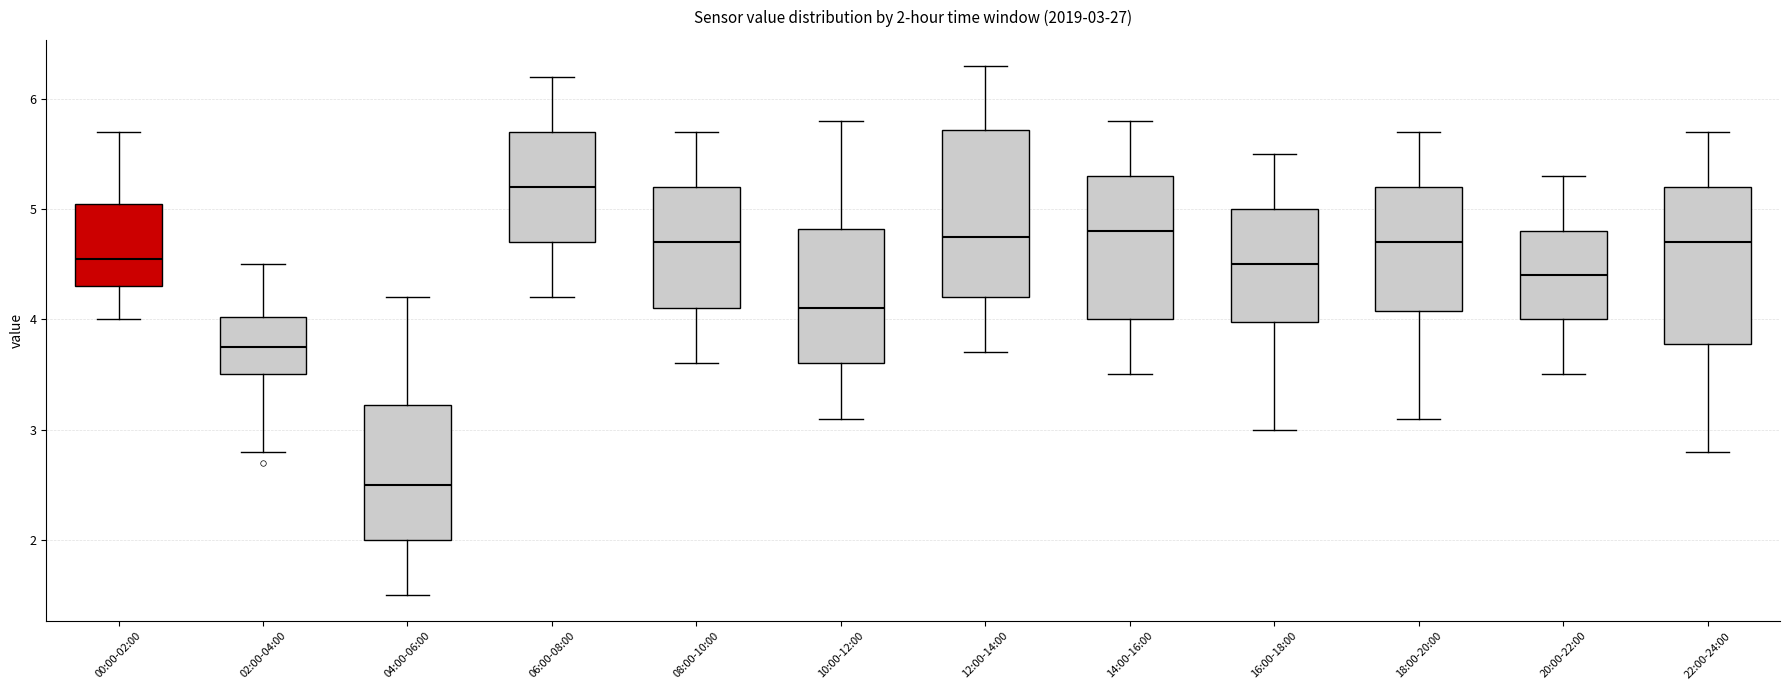

Which box has the highest median line?

06:00-08:00